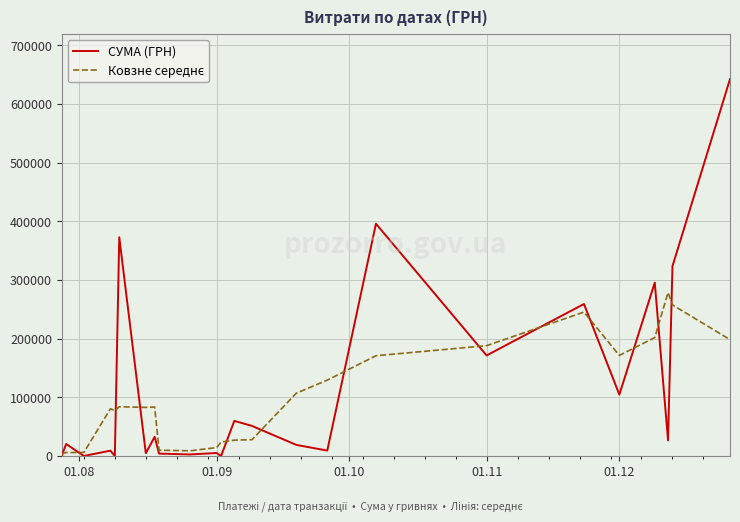

Which series has the largest total across all categories?

СУМА (ГРН)